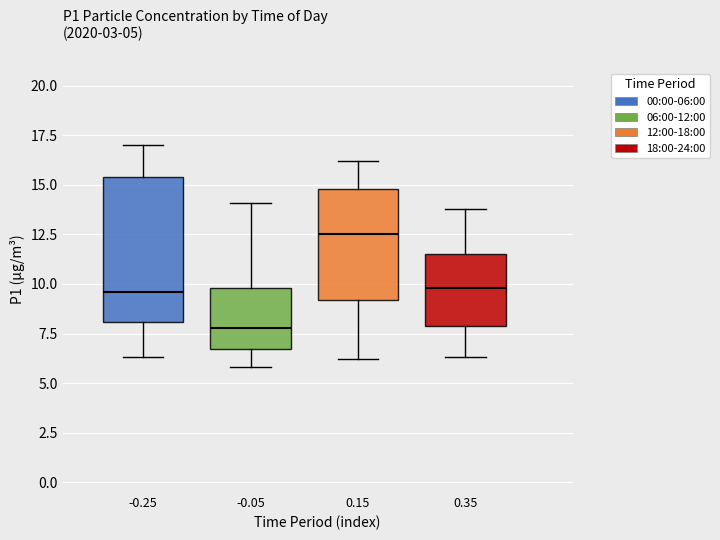

Which box has the highest median line?

0.15